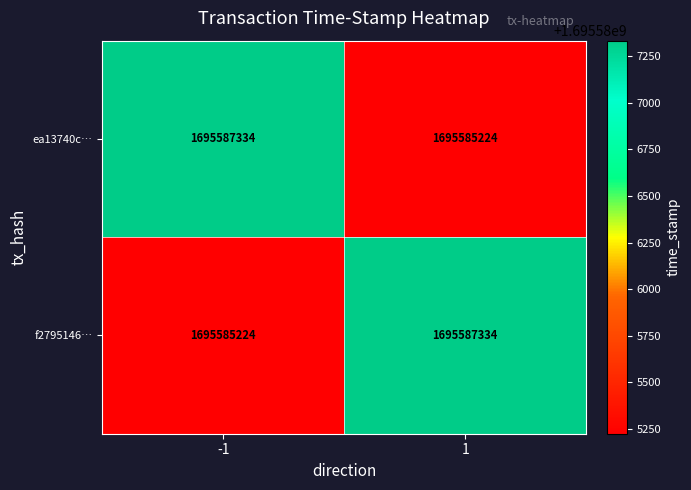

Rank the categories by ea13740c… value from highest to lowest.

-1, 1